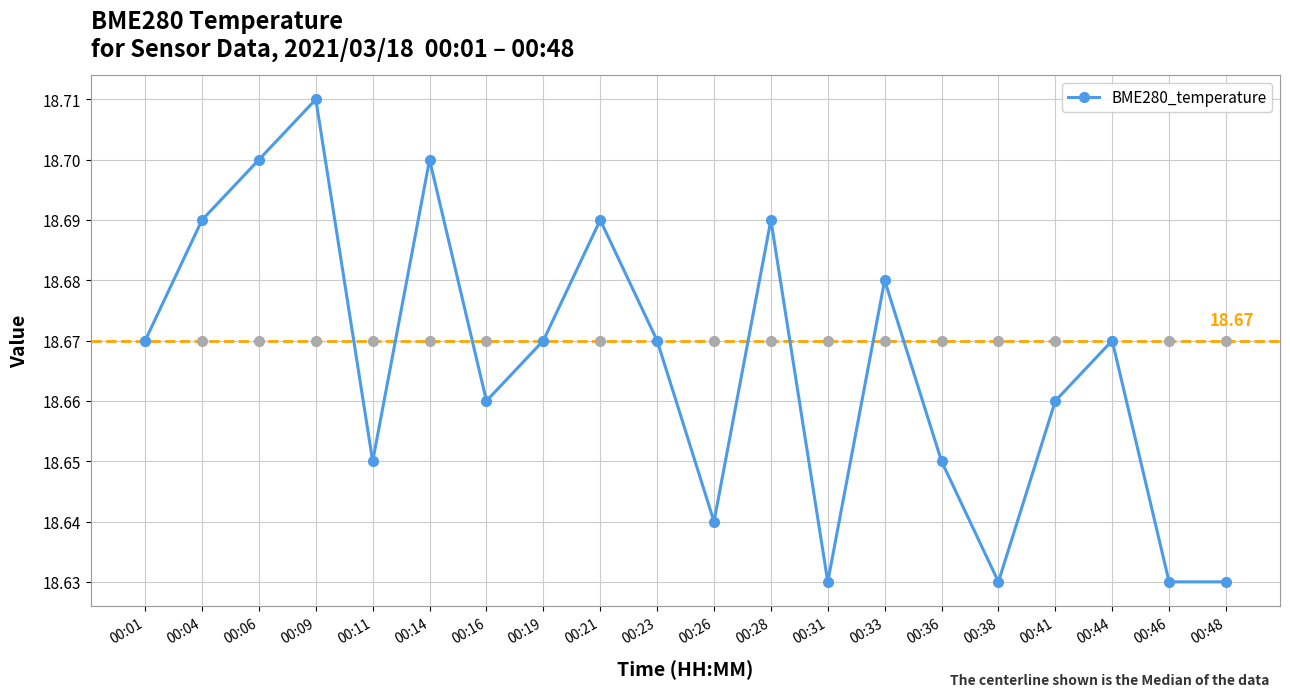

The value at 00:19 is 18.7. True or false?

True